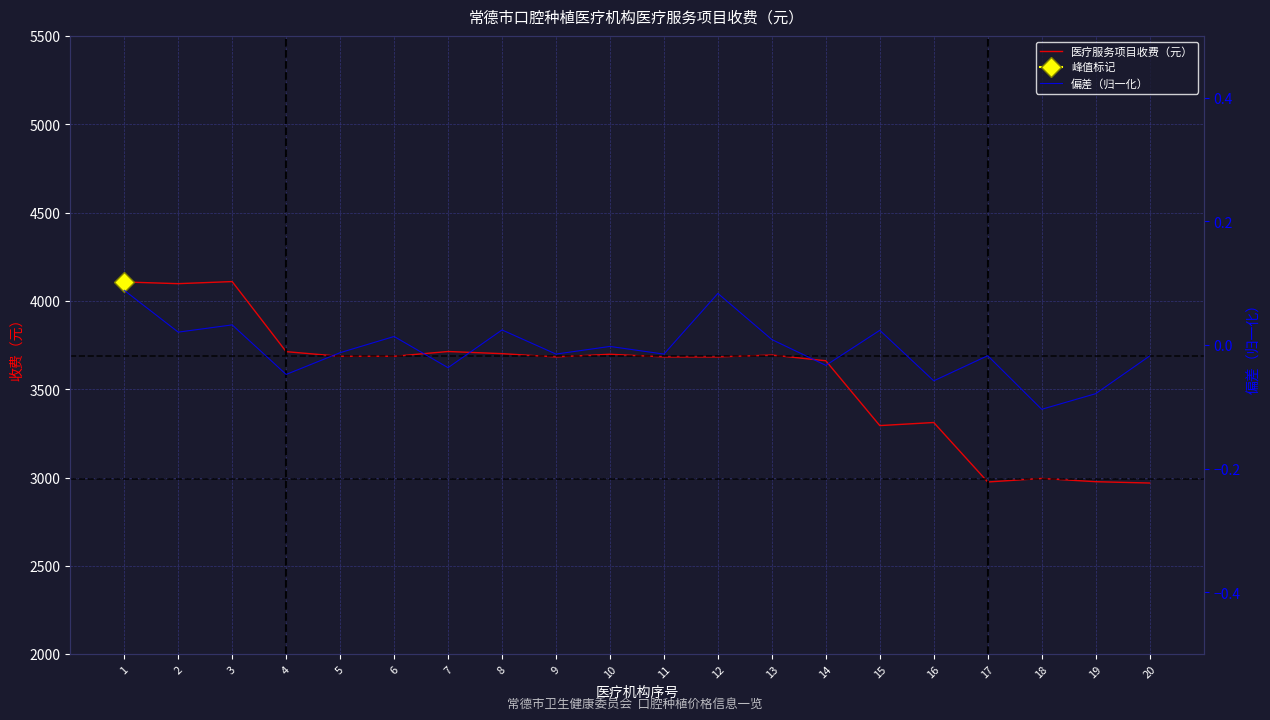

The value of 偏差（归一化） at 11 is -0.0. True or false?

True